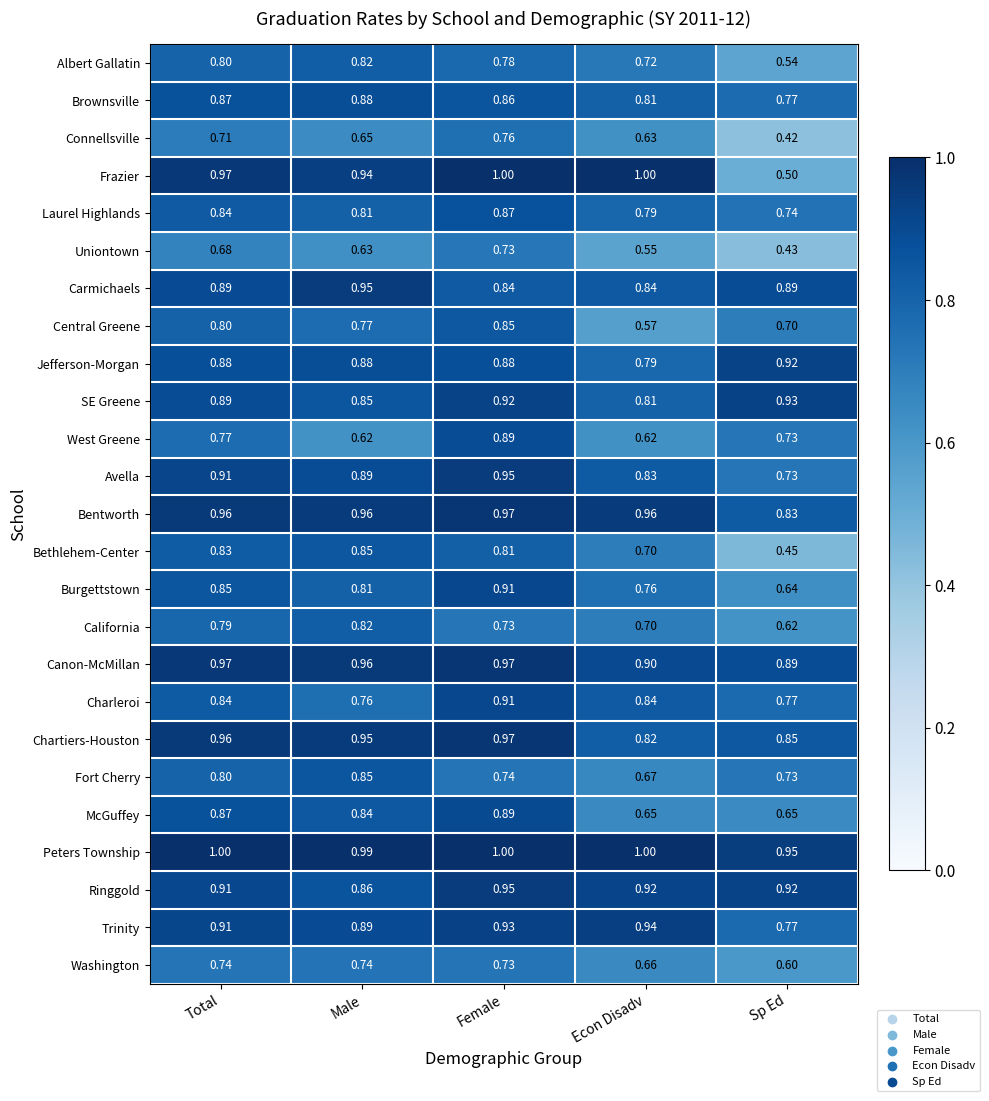

Which series has the widest spread of values?

Frazier